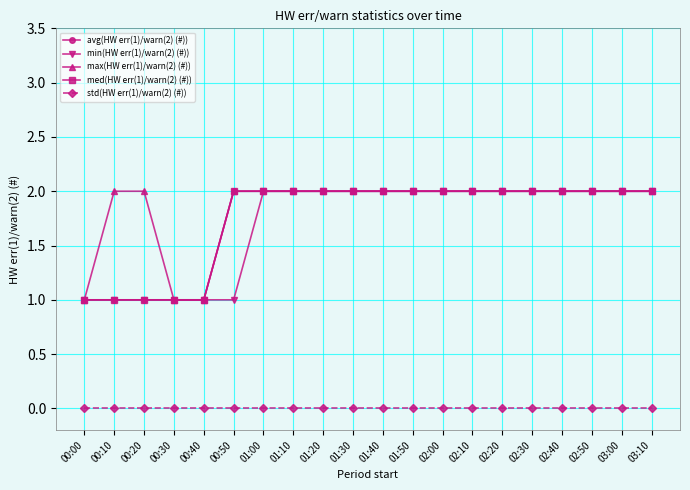

Reading left to right, extract all data points from this chart.

avg(HW err(1)/warn(2) (#)): 00:00=1	00:10=1	00:20=1	00:30=1	00:40=1	00:50=2	01:00=2	01:10=2	01:20=2	01:30=2	01:40=2	01:50=2	02:00=2	02:10=2	02:20=2	02:30=2	02:40=2	02:50=2	03:00=2	03:10=2
min(HW err(1)/warn(2) (#)): 00:00=1	00:10=1	00:20=1	00:30=1	00:40=1	00:50=1	01:00=2	01:10=2	01:20=2	01:30=2	01:40=2	01:50=2	02:00=2	02:10=2	02:20=2	02:30=2	02:40=2	02:50=2	03:00=2	03:10=2
max(HW err(1)/warn(2) (#)): 00:00=1	00:10=2	00:20=2	00:30=1	00:40=1	00:50=2	01:00=2	01:10=2	01:20=2	01:30=2	01:40=2	01:50=2	02:00=2	02:10=2	02:20=2	02:30=2	02:40=2	02:50=2	03:00=2	03:10=2
med(HW err(1)/warn(2) (#)): 00:00=1	00:10=1	00:20=1	00:30=1	00:40=1	00:50=2	01:00=2	01:10=2	01:20=2	01:30=2	01:40=2	01:50=2	02:00=2	02:10=2	02:20=2	02:30=2	02:40=2	02:50=2	03:00=2	03:10=2
std(HW err(1)/warn(2) (#)): 00:00=0	00:10=0	00:20=0	00:30=0	00:40=0	00:50=0	01:00=0	01:10=0	01:20=0	01:30=0	01:40=0	01:50=0	02:00=0	02:10=0	02:20=0	02:30=0	02:40=0	02:50=0	03:00=0	03:10=0